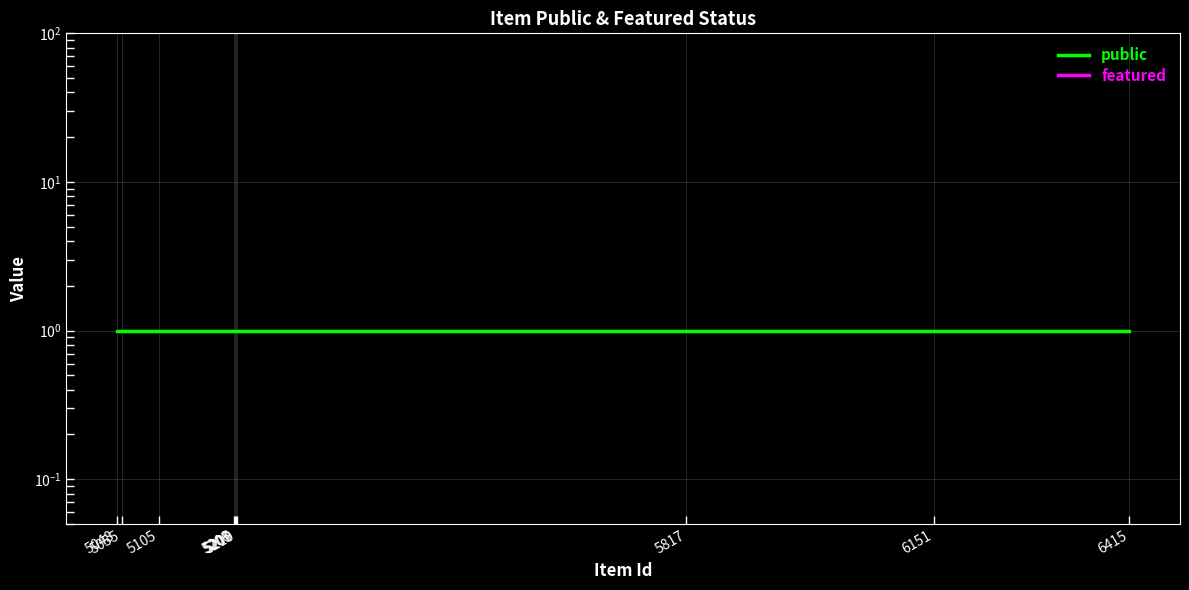

What are all the series names shown in the legend?

public, featured